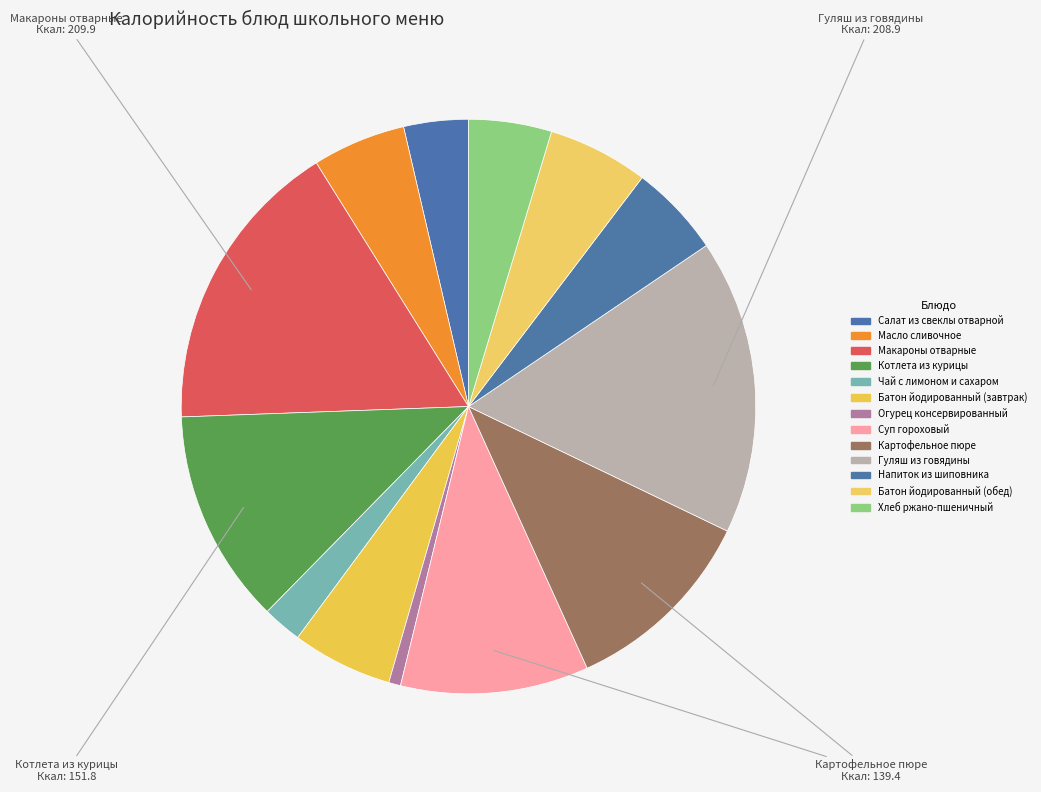

Between Гуляш из говядины and Суп гороховый, which is larger?

Гуляш из говядины